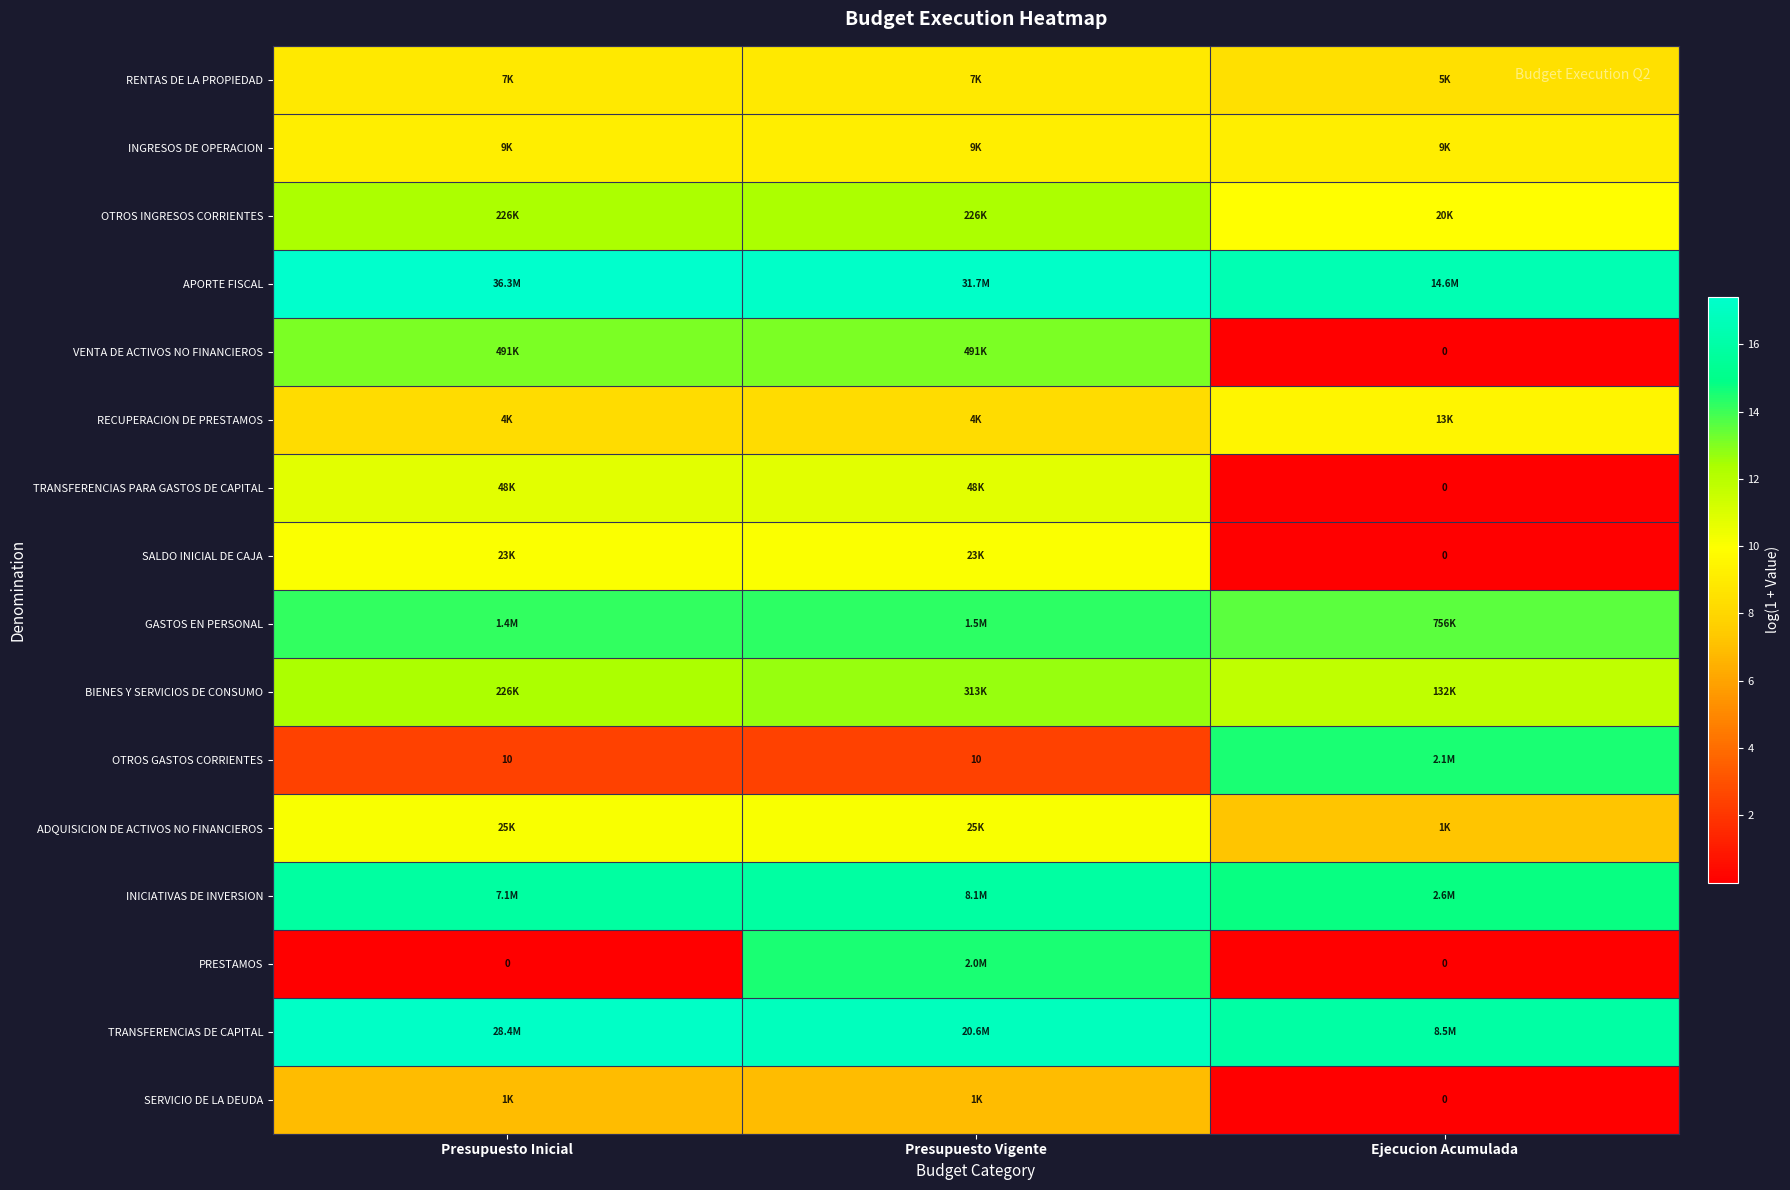

How many data points does each series have?

3